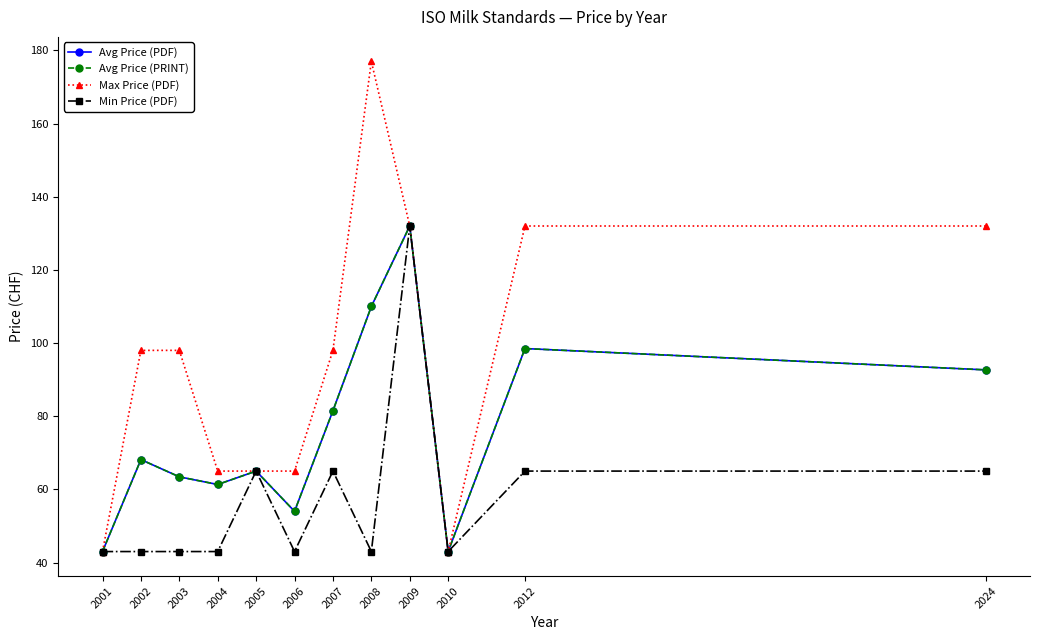

In Min Price (PDF), how many points are lower than both neighbors (excluding endpoints)?

3